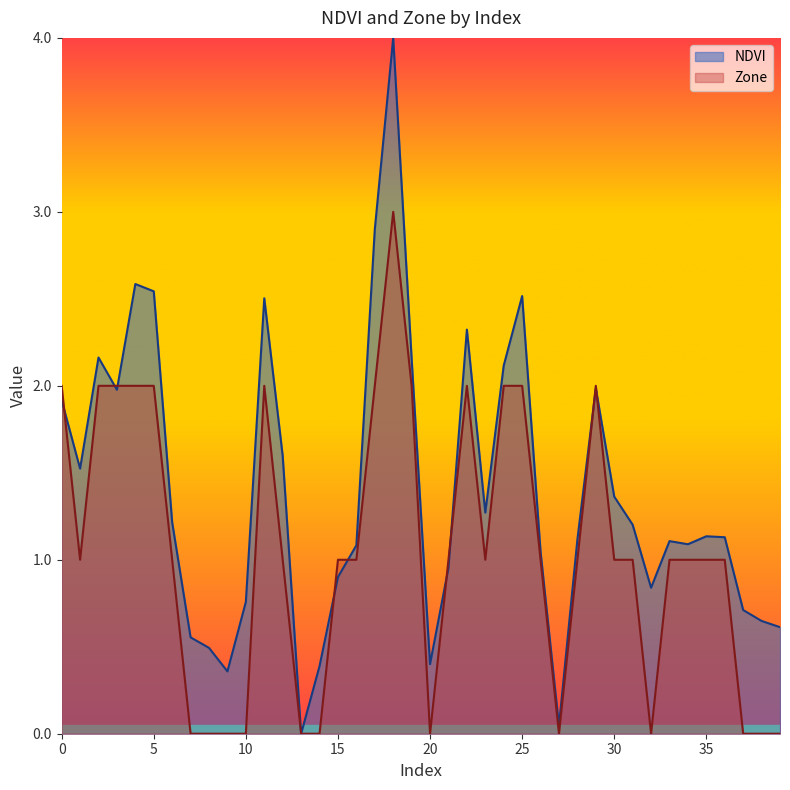

Reading right to left, transcribe all the data shown in this chart.

NDVI: 39=0.6	38=0.6	37=0.7	36=1.1	35=1.1	34=1.1	33=1.1	32=0.8	31=1.2	30=1.4	29=2.0	28=1.1	27=0.0	26=1.0	25=2.5	24=2.1	23=1.3	22=2.3	21=1.0	20=0.4	19=2.2	18=4.0	17=2.9	16=1.1	15=0.9	14=0.4	13=0.0	12=1.6	11=2.5	10=0.8	9=0.4	8=0.5	7=0.6	6=1.2	5=2.5	4=2.6	3=2.0	2=2.2	1=1.5	0=1.9
Zone: 39=0.0	38=0.0	37=0.0	36=1.0	35=1.0	34=1.0	33=1.0	32=0.0	31=1.0	30=1.0	29=2.0	28=1.0	27=0.0	26=1.0	25=2.0	24=2.0	23=1.0	22=2.0	21=1.0	20=0.0	19=2.0	18=3.0	17=2.0	16=1.0	15=1.0	14=0.0	13=0.0	12=1.0	11=2.0	10=0.0	9=0.0	8=0.0	7=0.0	6=1.0	5=2.0	4=2.0	3=2.0	2=2.0	1=1.0	0=2.0